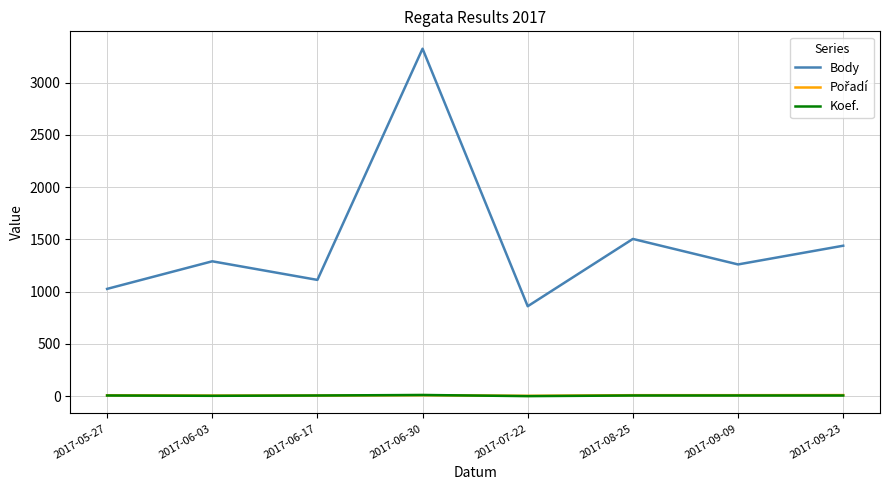

Which series has the widest spread of values?

Body